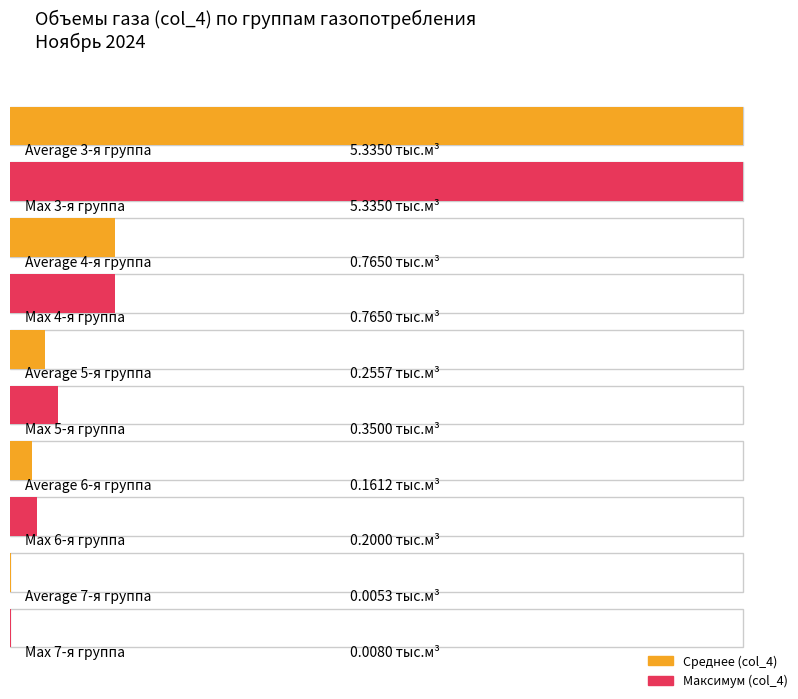

What value does the data have at 5-я группа?

0.3